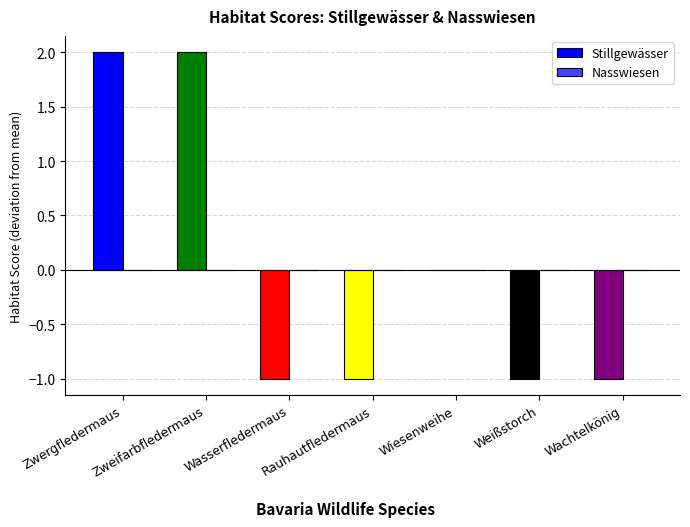

True or false: the data shows 0 at Rauhautfledermaus.

False